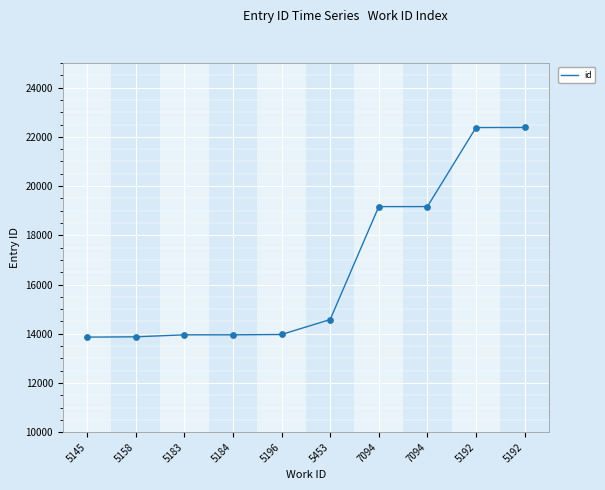

What is the ratio of the value at 5192 to the value at 7094?

1.2